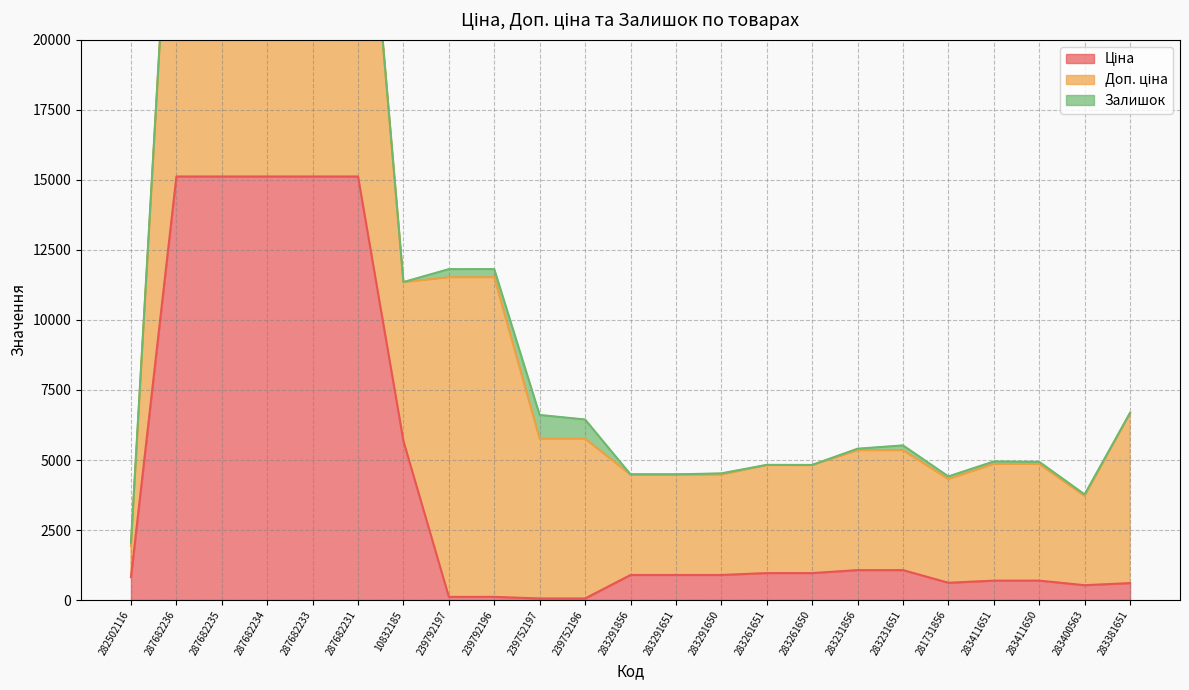

Is the value of Доп. ціна at 287682235 greater than the value of Залишок at 283291650?

Yes